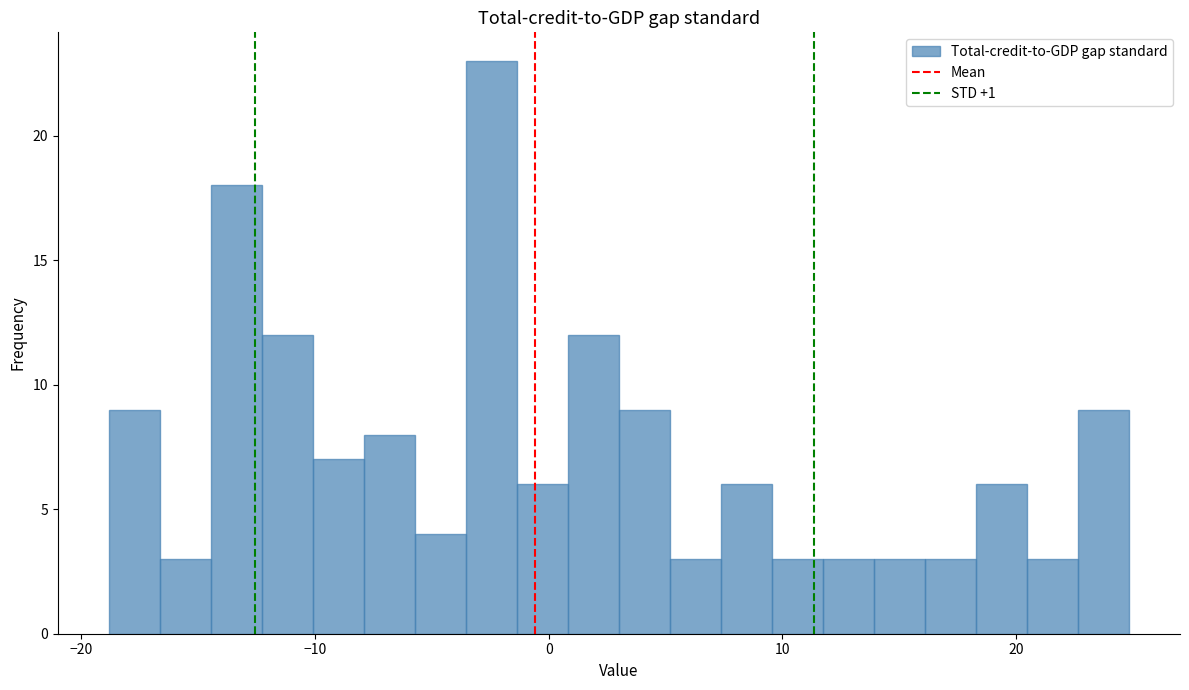

Read against the x-axis, roughly where is the centre of the tallest bar?

-2